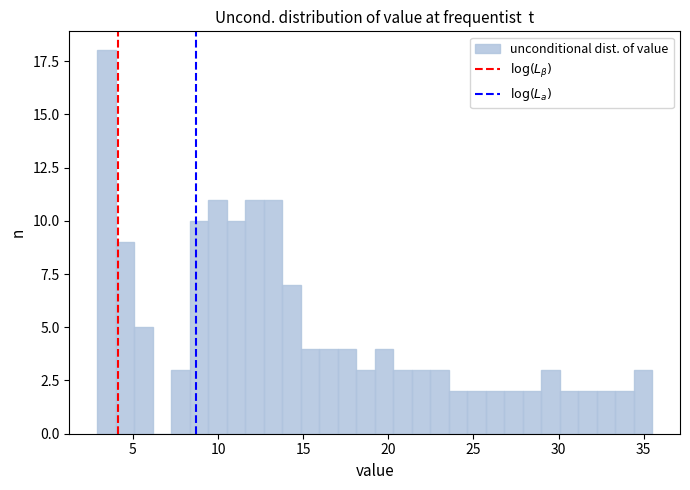

Around what value on the x-axis is the tallest bar? Give the approximate position of its centre, as read against the axis.

3.5